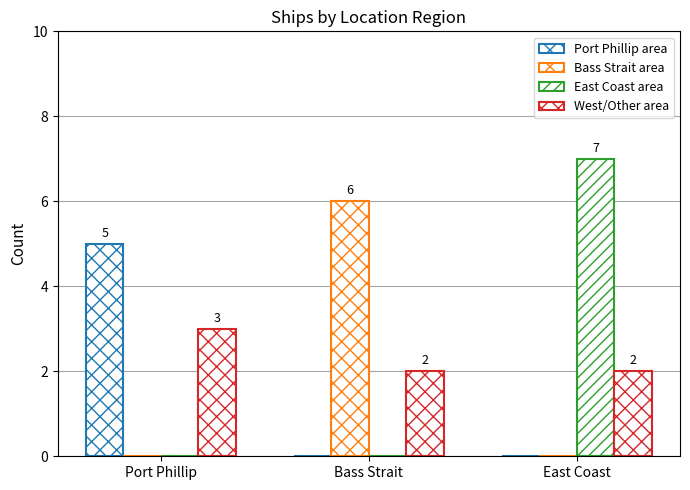

Which series changed the most between Port Phillip and East Coast?

East Coast area